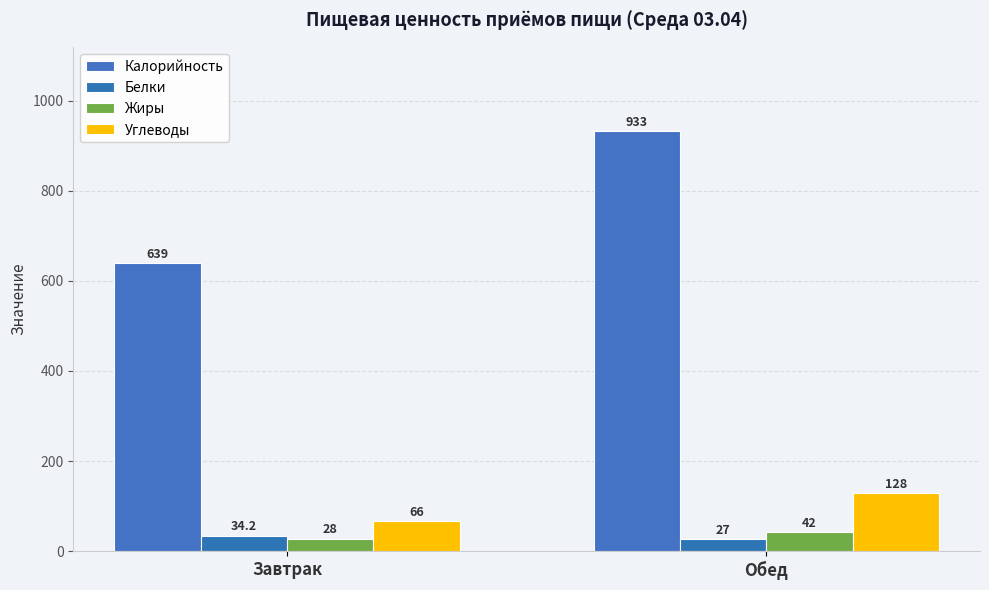

How many bars are there in each group?

4